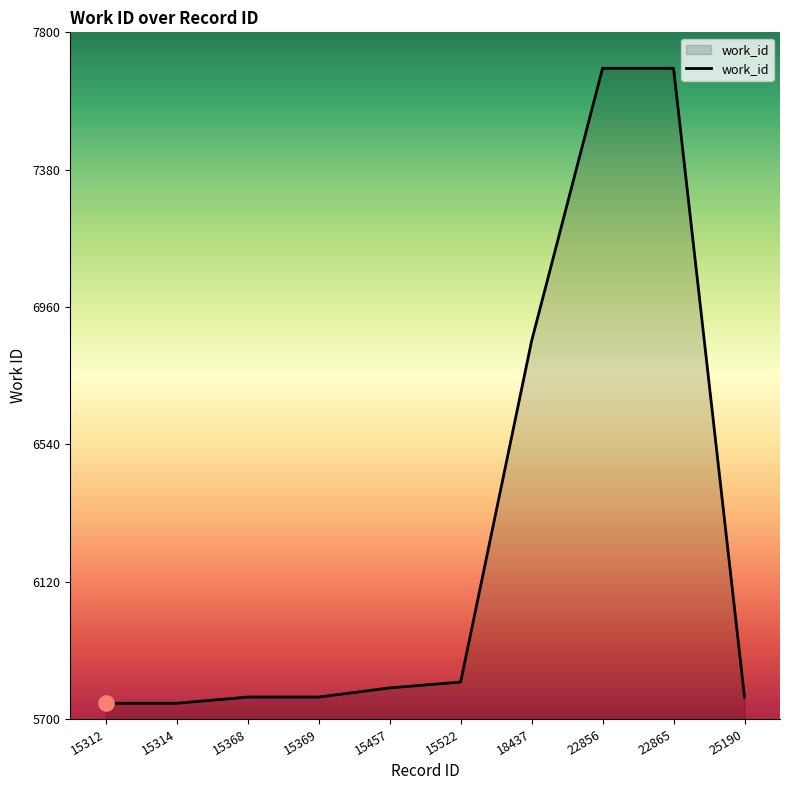

What is the change in value from 15457 to 15522?

+18